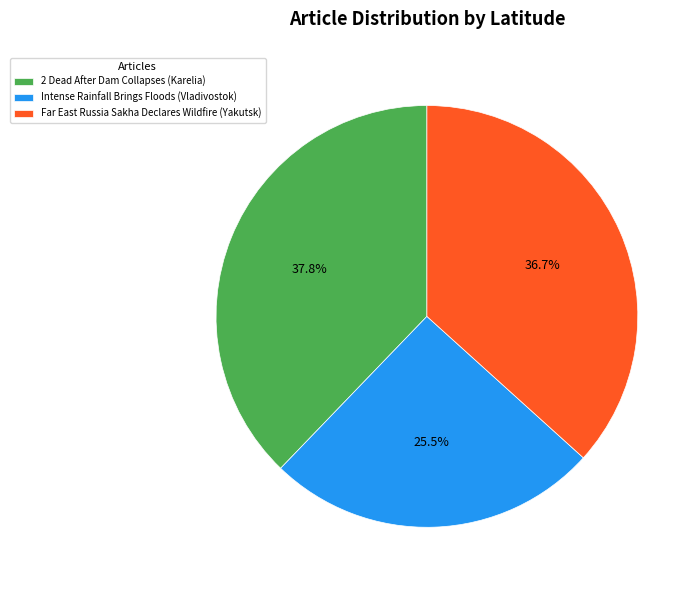

What is the total percentage of 2 Dead After Dam Collapses (Karelia) and Far East Russia Sakha Declares Wildfire (Yakutsk)?

74.5%